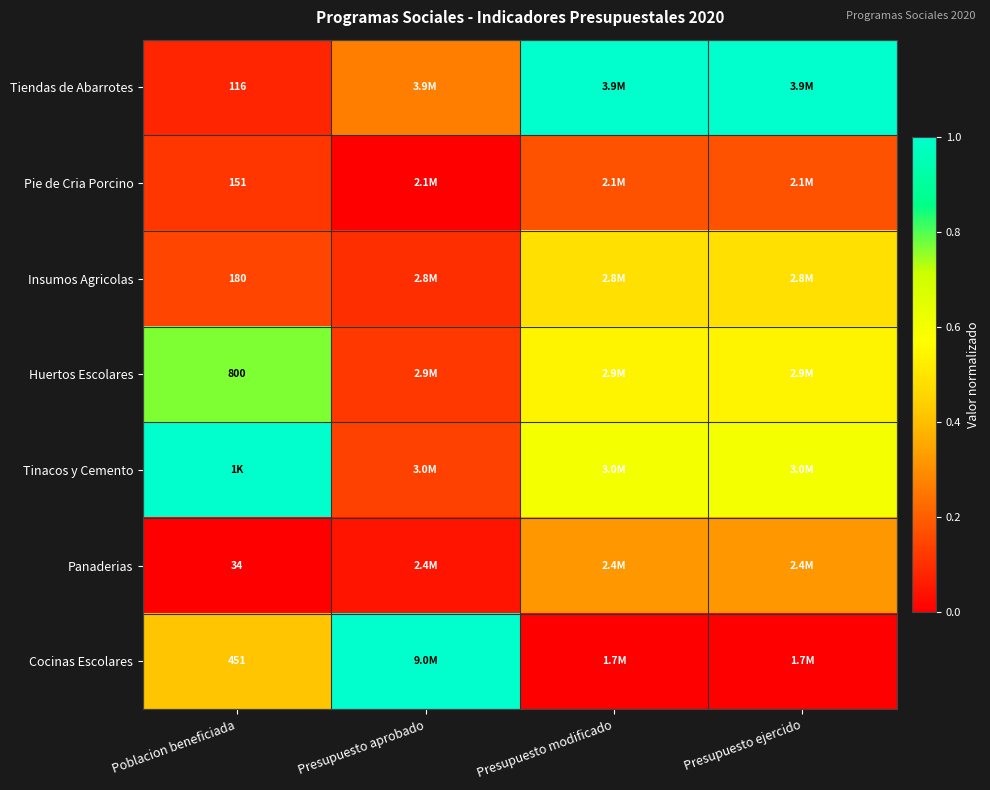

What is the highest value of the Tiendas de Abarrotes series?

1.0